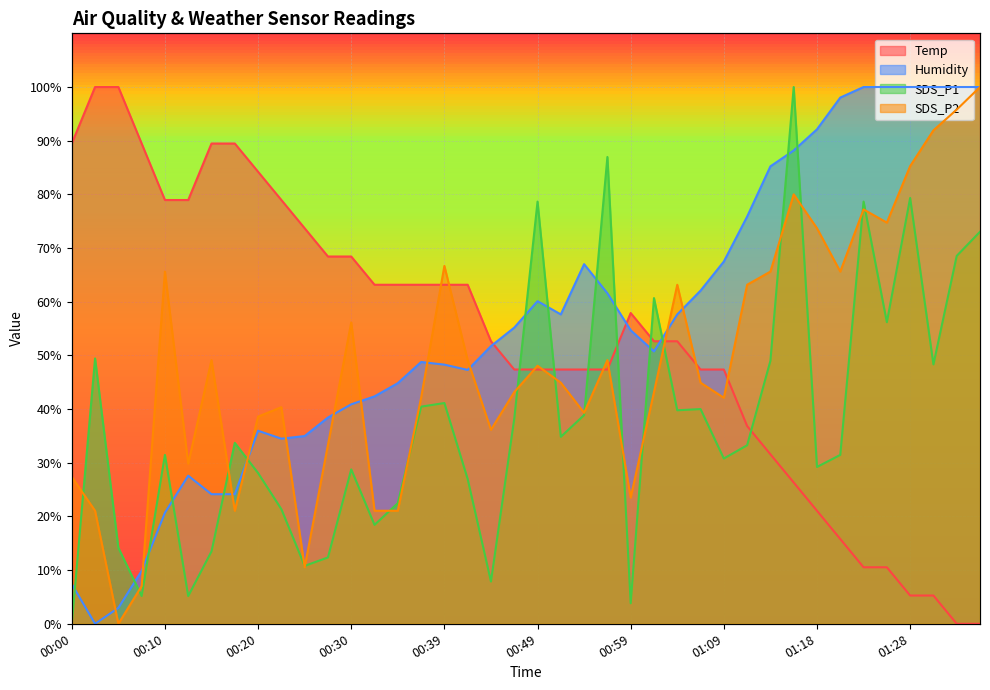

Where is the first local maximum for SDS_P2?

00:10